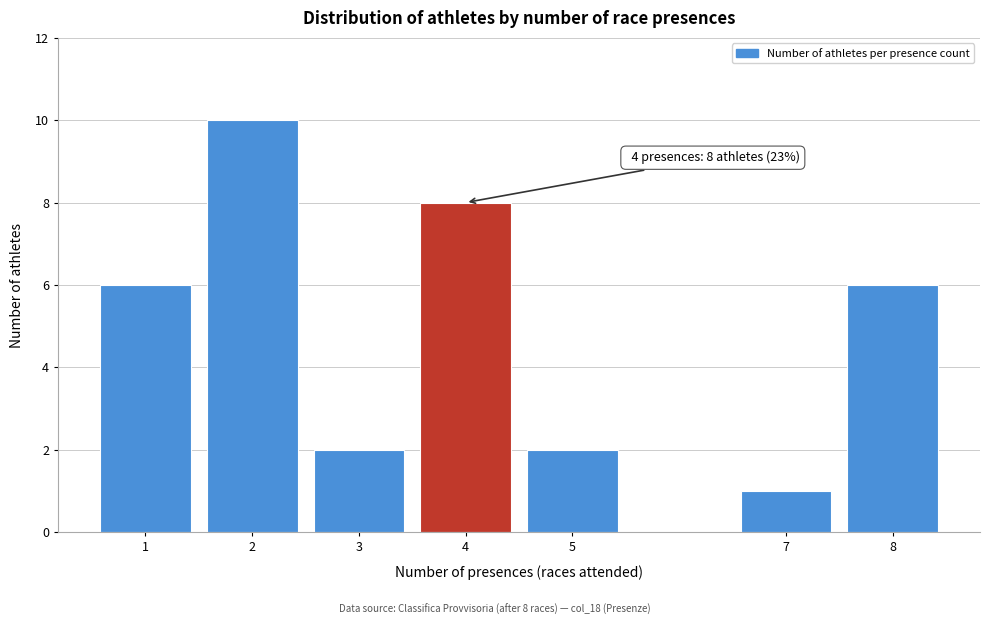

Reading right to left, transcribe all the data shown in this chart.

6	1	2	8	2	10	6